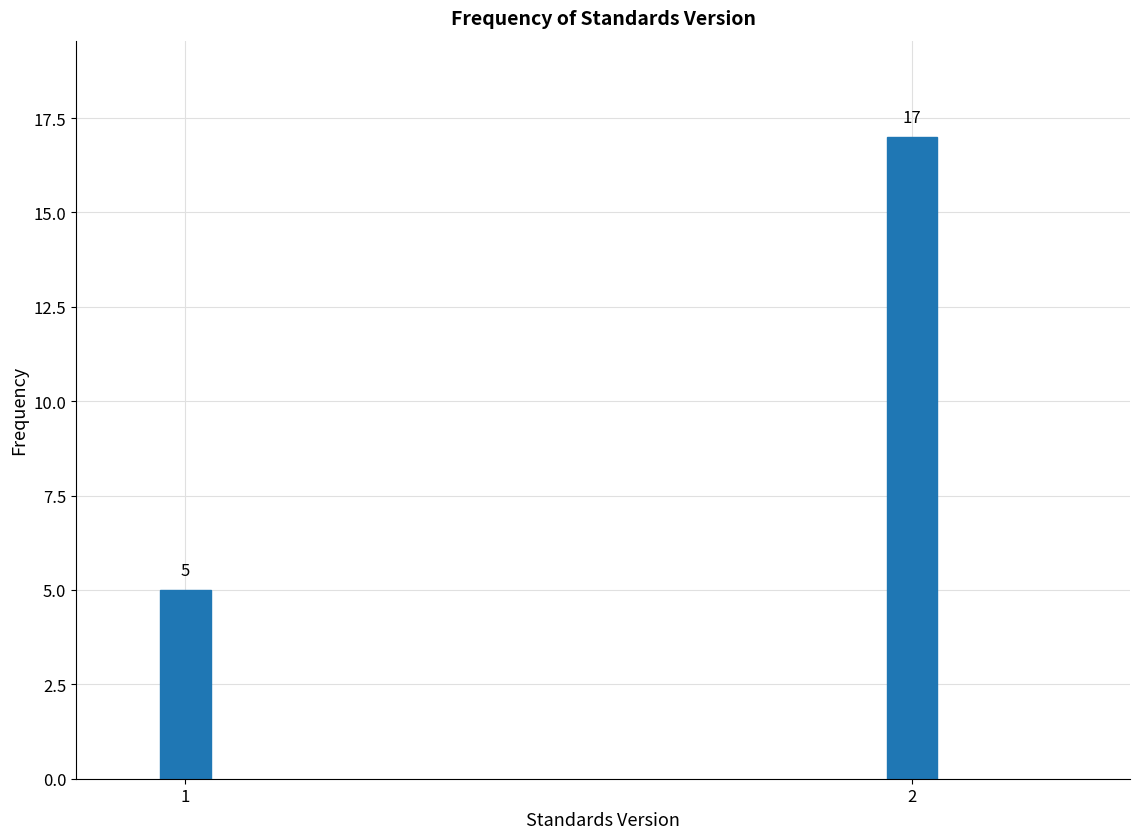

Reading left to right, what are all the values shown in this chart?

5	17